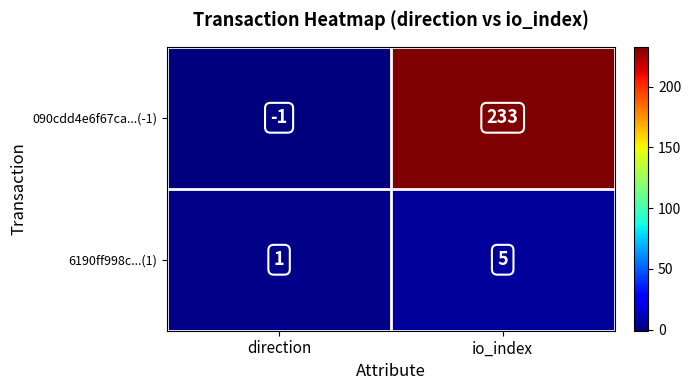

At how many categories does at least one series exceed 89?

1